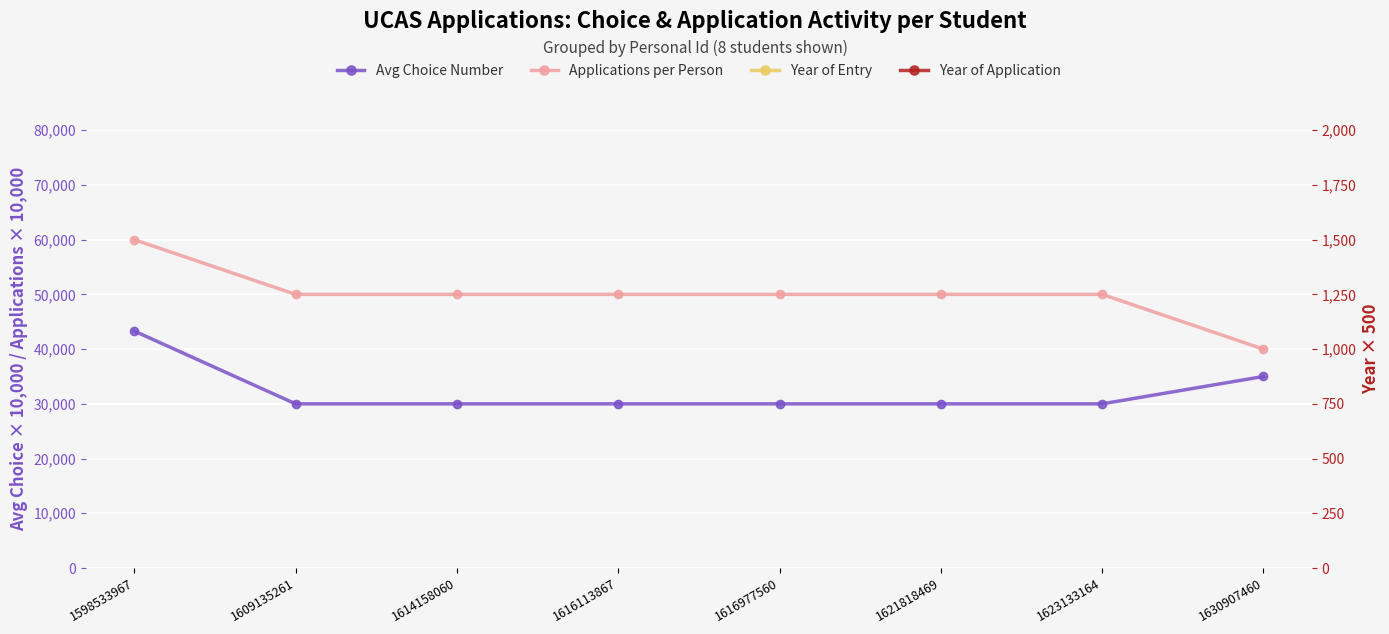

Is it true that Avg Choice Number equals 30000 at 1616977560?

True